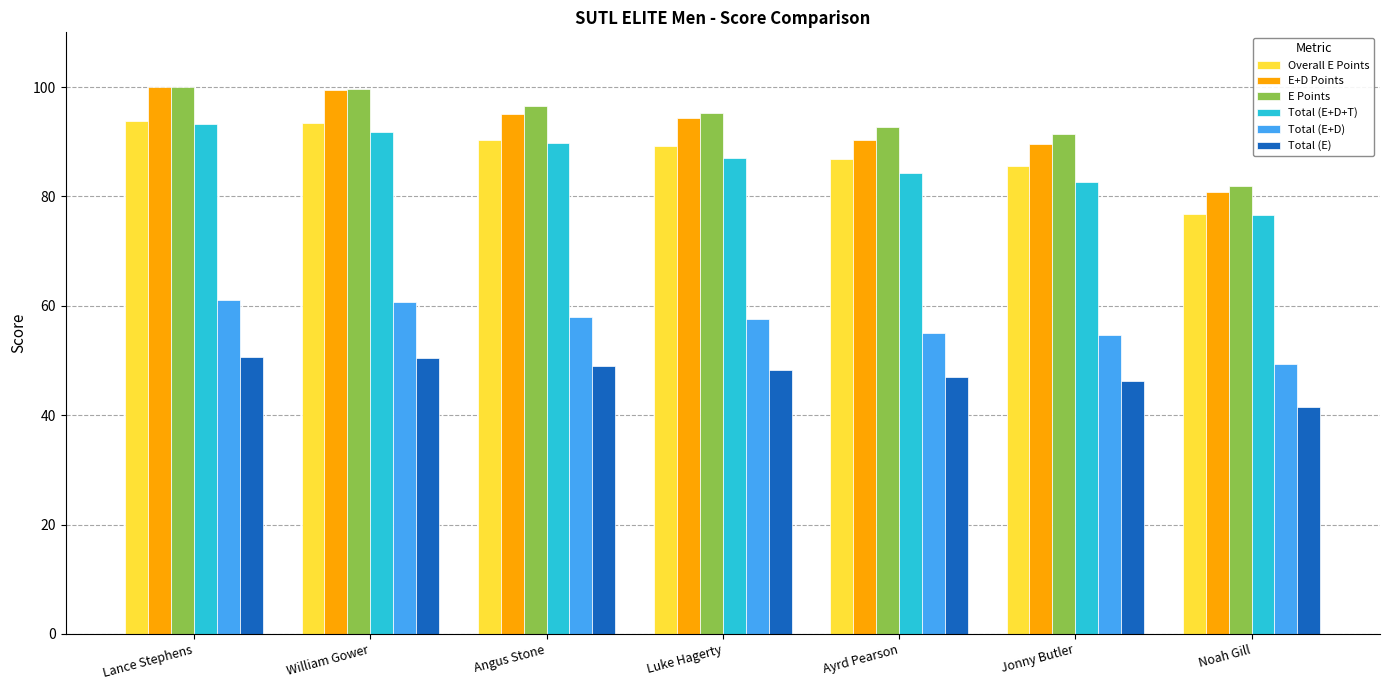

What is the difference between the Total (E) values at Noah Gill and Angus Stone?

7.4